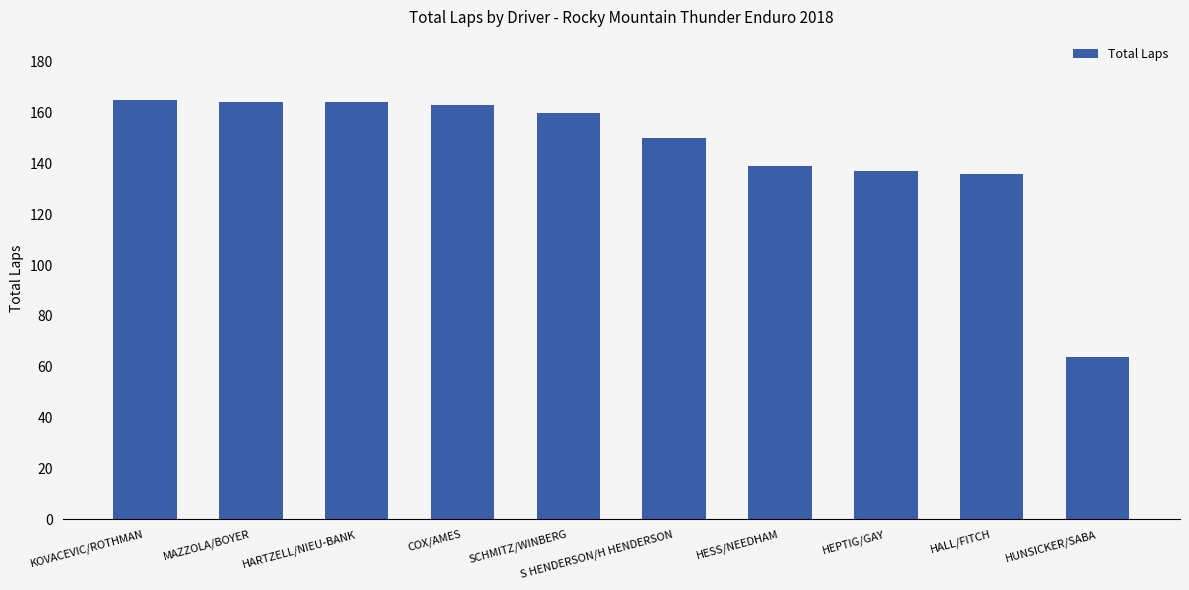

Reading left to right, transcribe all the data shown in this chart.

KOVACEVIC/ROTHMAN=165	MAZZOLA/BOYER=164	HARTZELL/NIEU-BANK=164	COX/AMES=163	SCHMITZ/WINBERG=160	S HENDERSON/H HENDERSON=150	HESS/NEEDHAM=139	HEPTIG/GAY=137	HALL/FITCH=136	HUNSICKER/SABA=64